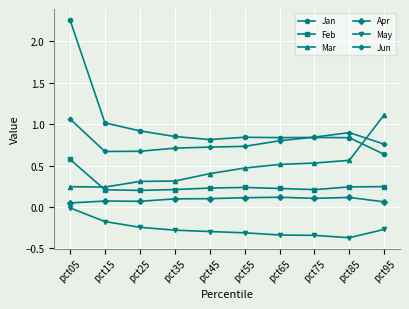

The value of Mar at pct25 is 0.3. True or false?

True